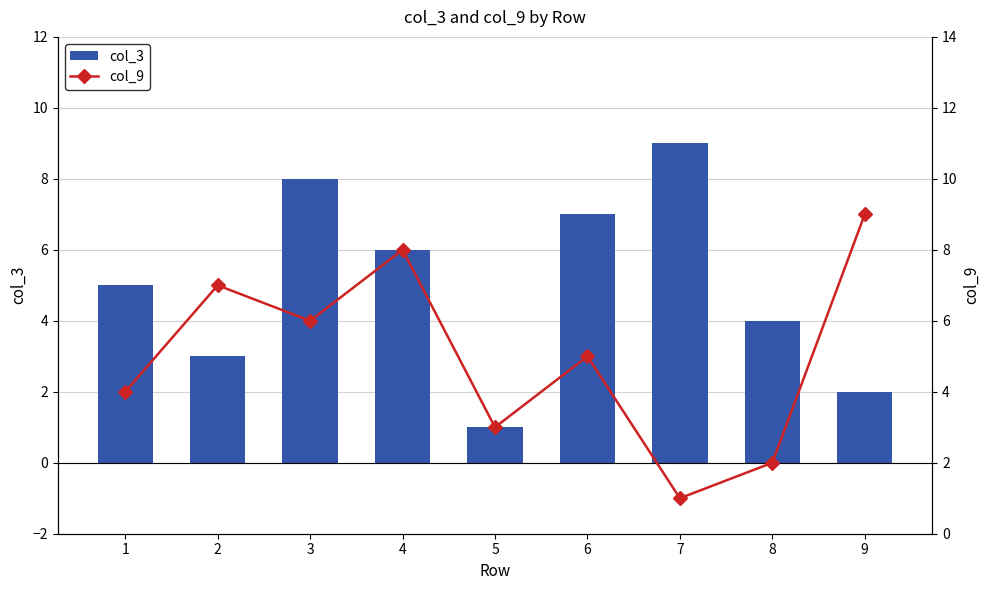

What is the total value across all series at 1?

9